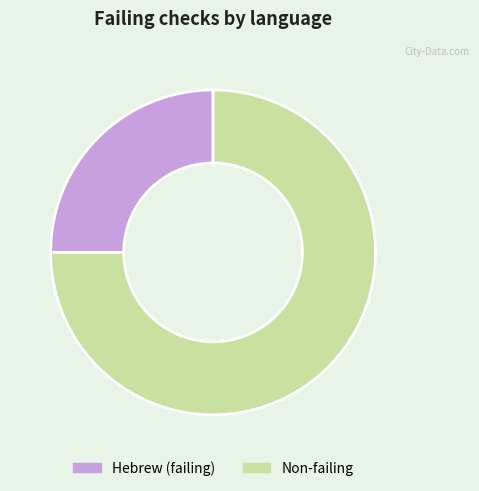

How many slices are in this pie chart?

2